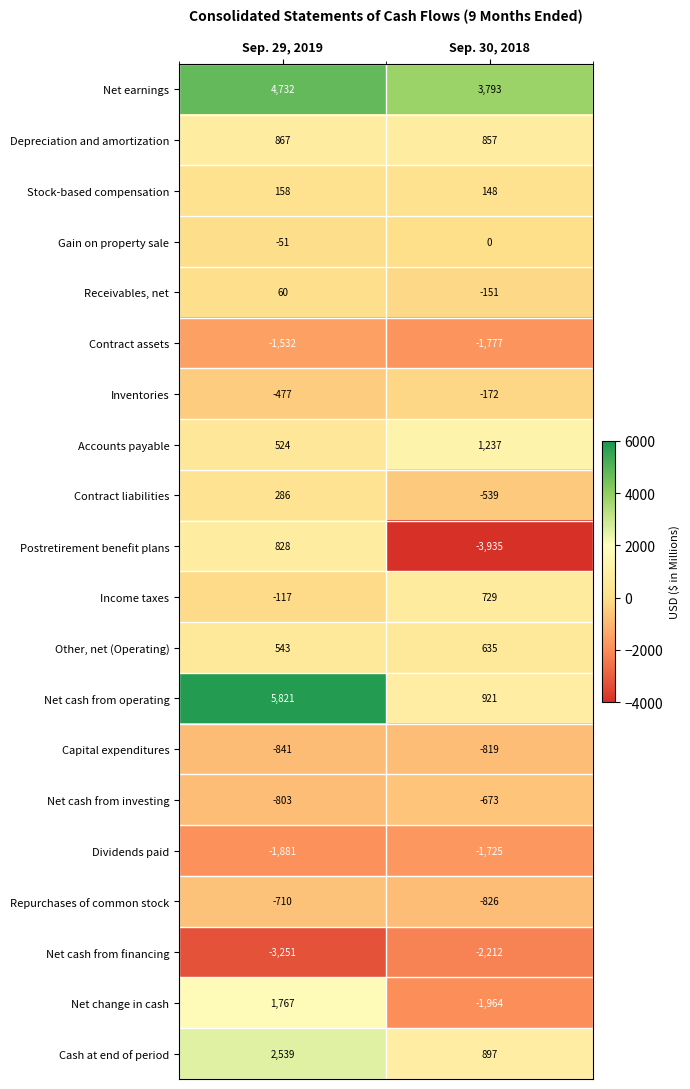

What is the average value of the Repurchases of common stock series?

-768